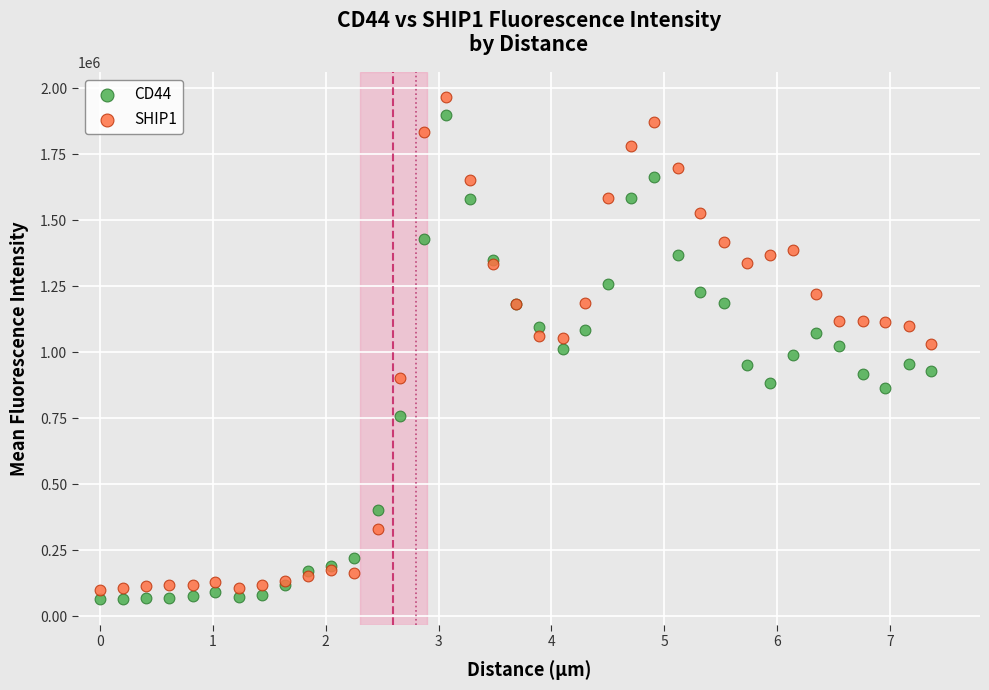

Which series has the widest spread of Y values?

SHIP1